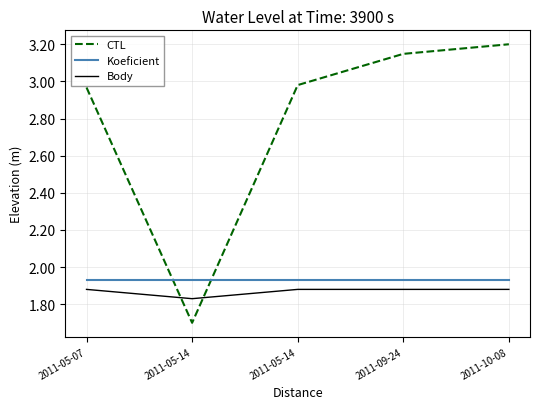

True or false: Body and Koeficient intersect in this chart.

False